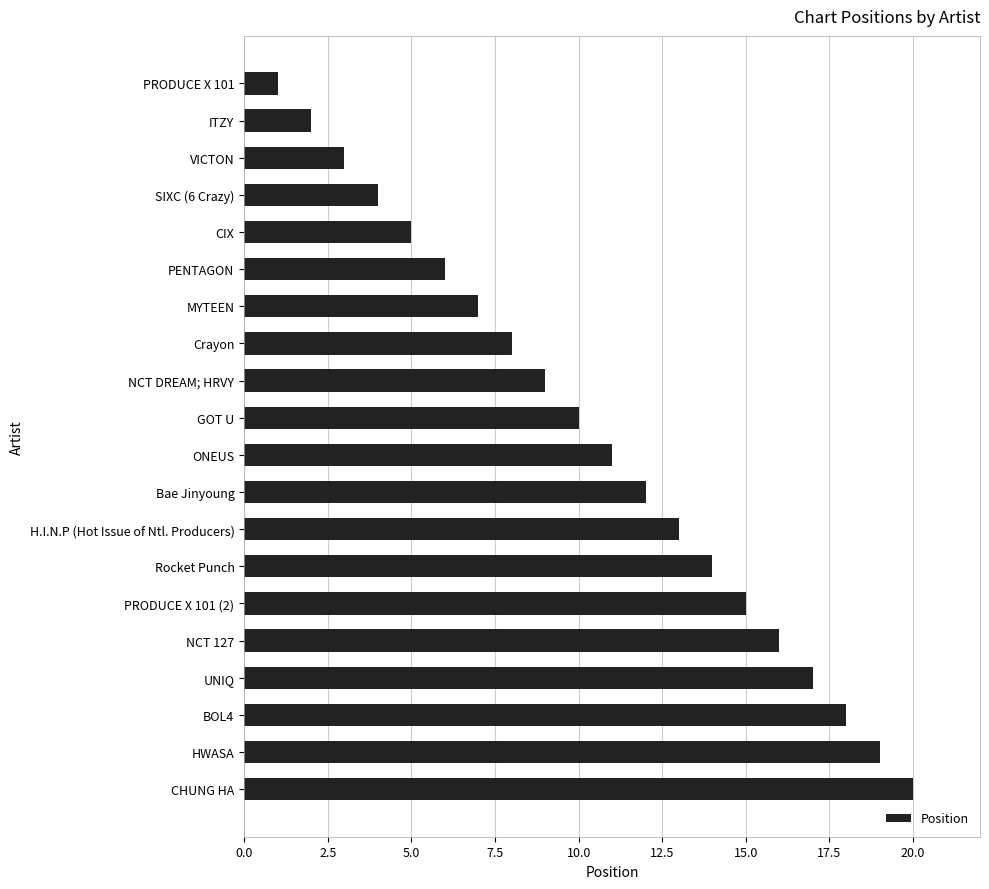

What value does the data have at PENTAGON?

6